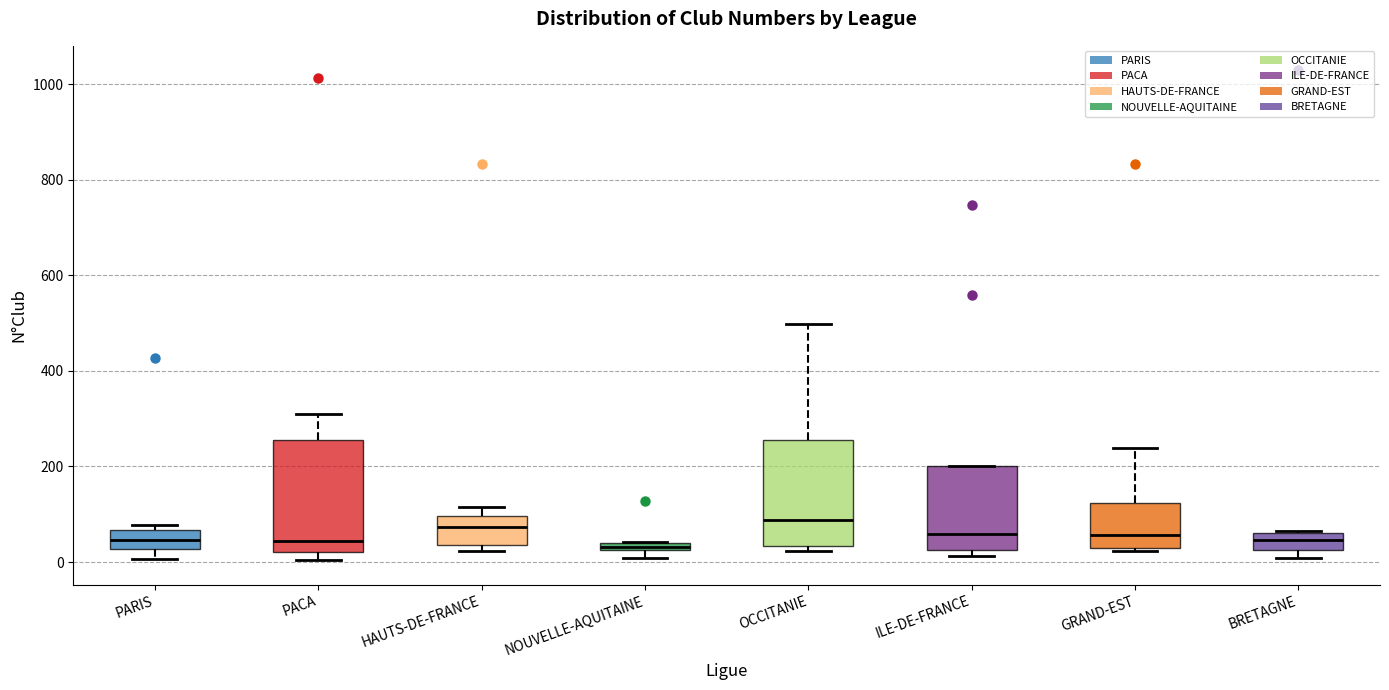

Where is the lower edge of the box for GRAND-EST on the y-axis? The values are not printed on the chart, so give them approximately, as read against the axis.

20